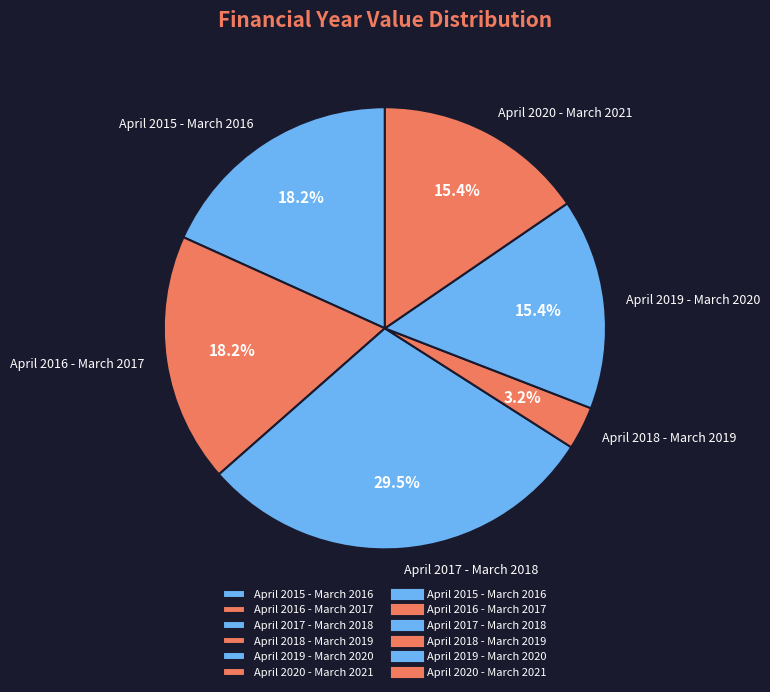

Which category has the smallest portion of the pie?

April 2018 - March 2019